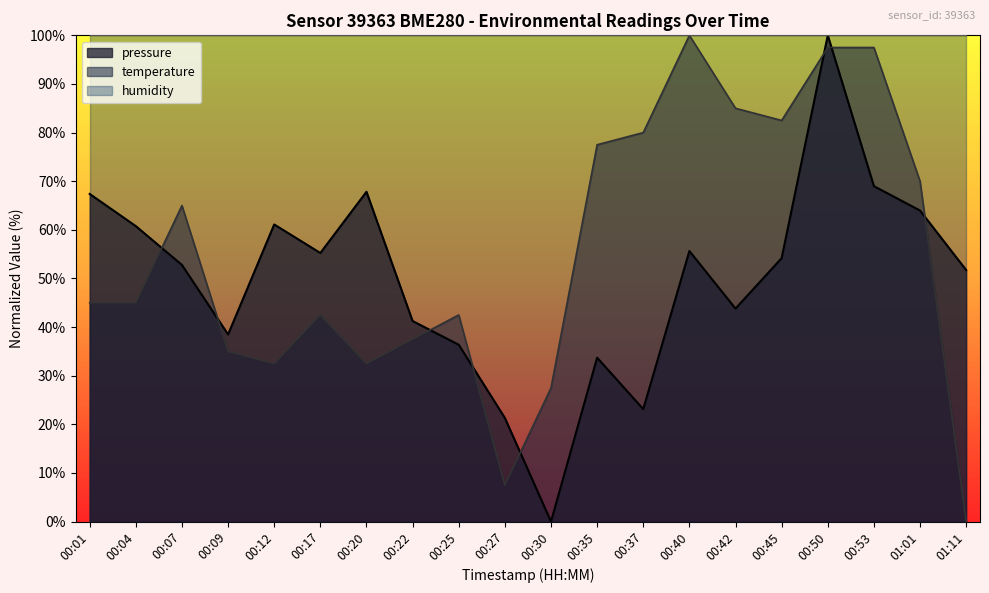

Where is the first local minimum for pressure?

00:09